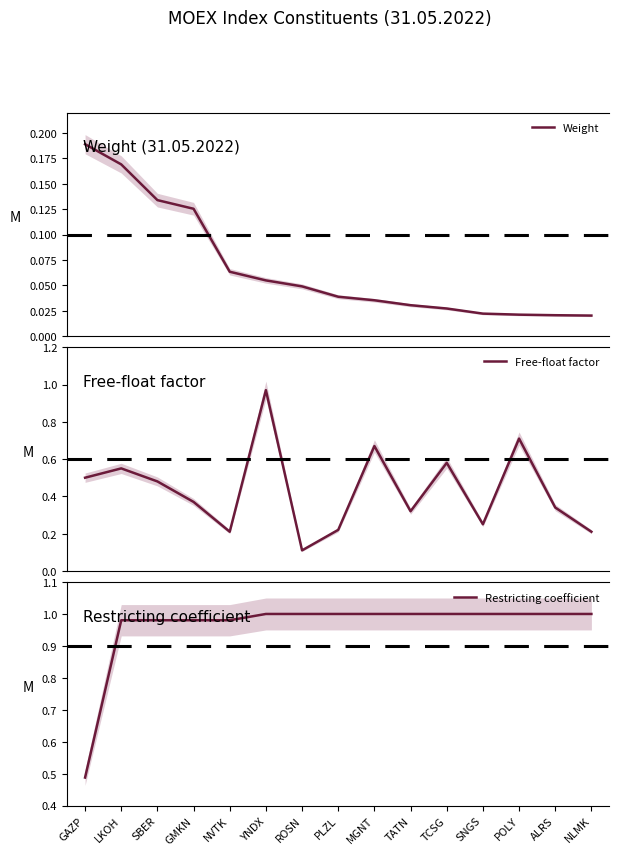

Reading right to left, extract all data points from this chart.

Weight: NLMK=0.0	ALRS=0.0	POLY=0.0	SNGS=0.0	TCSG=0.0	TATN=0.0	MGNT=0.0	PLZL=0.0	ROSN=0.0	YNDX=0.1	NVTK=0.1	GMKN=0.1	SBER=0.1	LKOH=0.2	GAZP=0.2
Free-float factor: NLMK=0.2	ALRS=0.3	POLY=0.7	SNGS=0.2	TCSG=0.6	TATN=0.3	MGNT=0.7	PLZL=0.2	ROSN=0.1	YNDX=1.0	NVTK=0.2	GMKN=0.4	SBER=0.5	LKOH=0.6	GAZP=0.5
Restricting coefficient: NLMK=1.0	ALRS=1.0	POLY=1.0	SNGS=1.0	TCSG=1.0	TATN=1.0	MGNT=1.0	PLZL=1.0	ROSN=1.0	YNDX=1.0	NVTK=1.0	GMKN=1.0	SBER=1.0	LKOH=1.0	GAZP=0.5